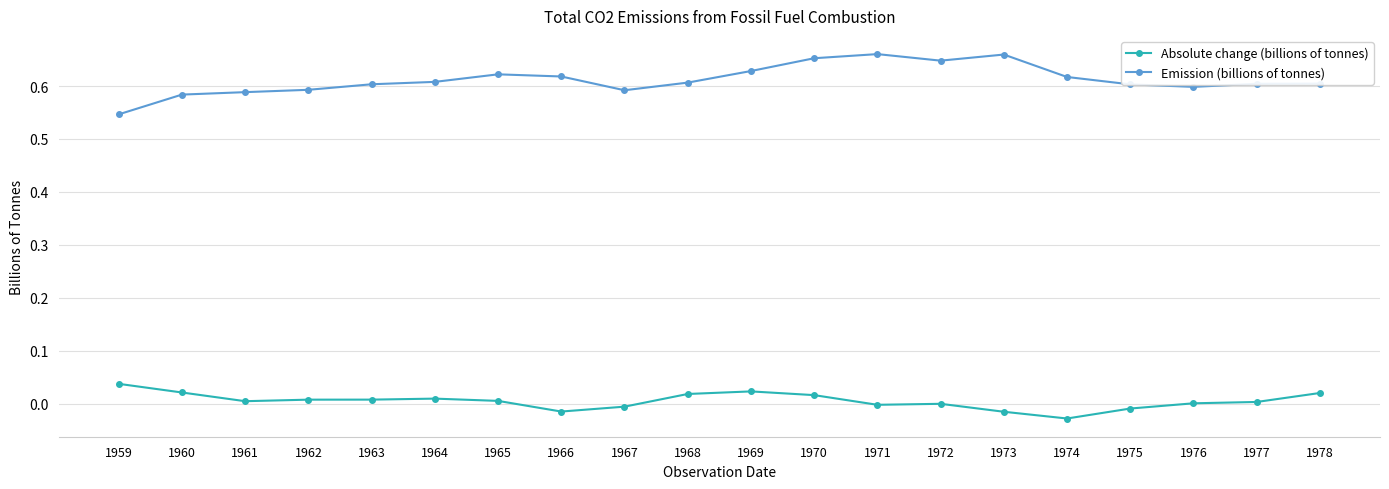

At which label is Emission (billions of tonnes) closest to 0?

1959